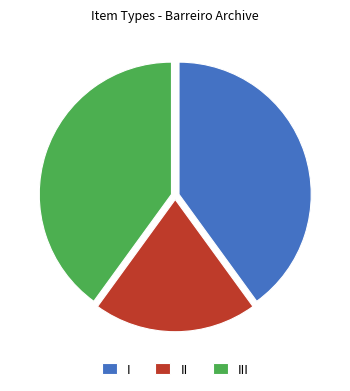

Which category has the smallest portion of the pie?

II